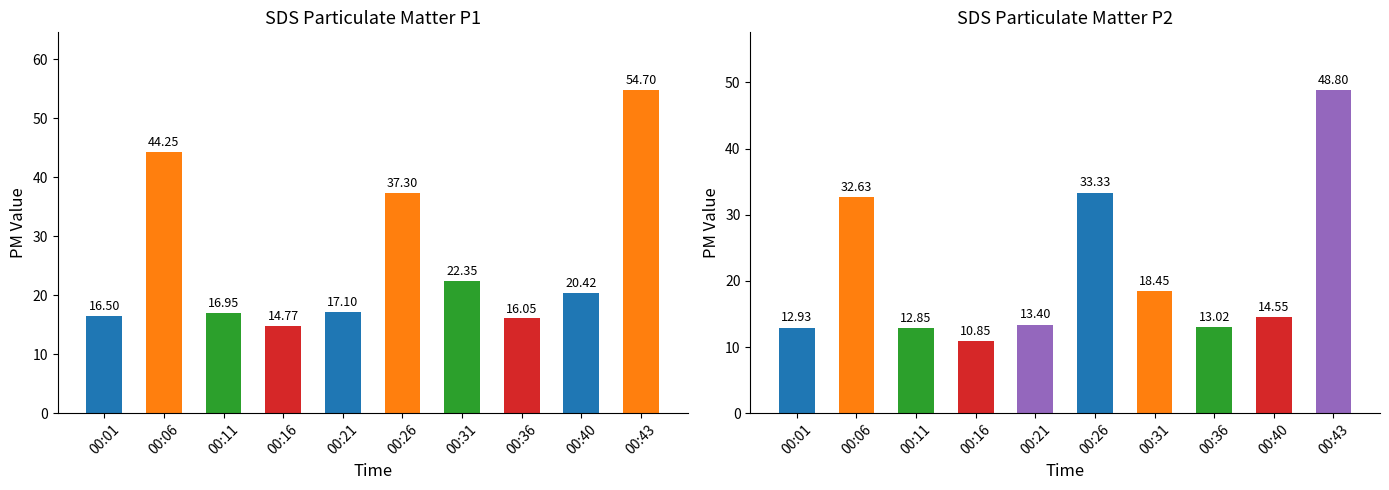

What are all the series names shown in the legend?

SDS_P1, SDS_P2